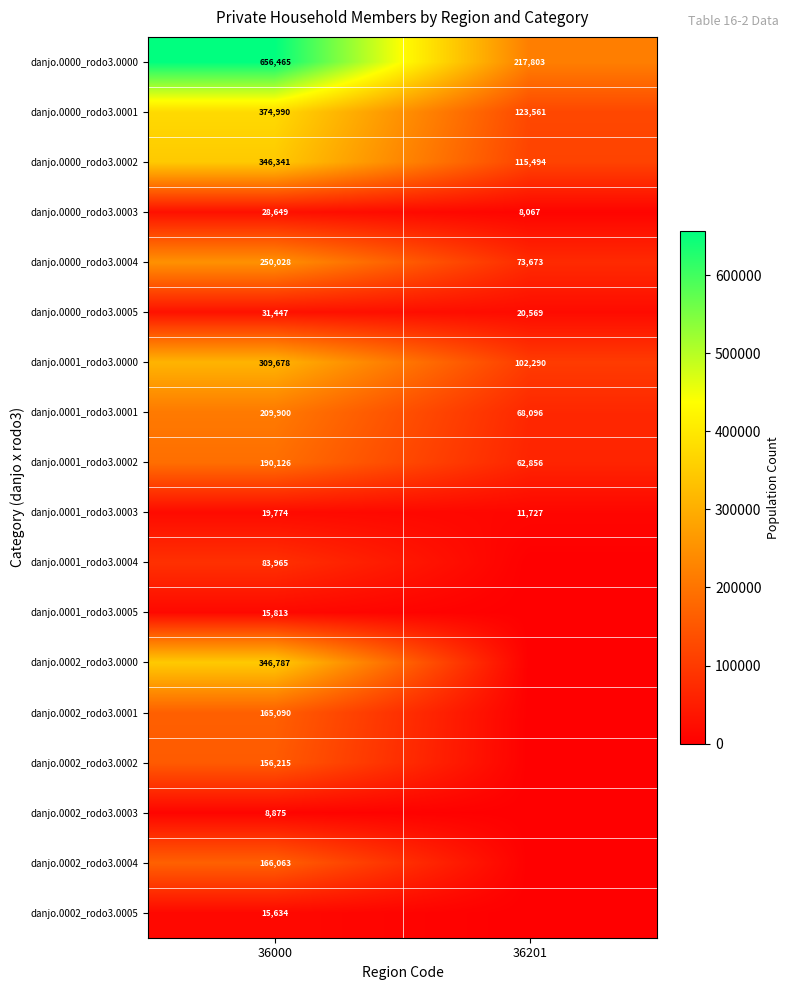

What is the average value of the danjo.0001_rodo3.0000 series?

205984